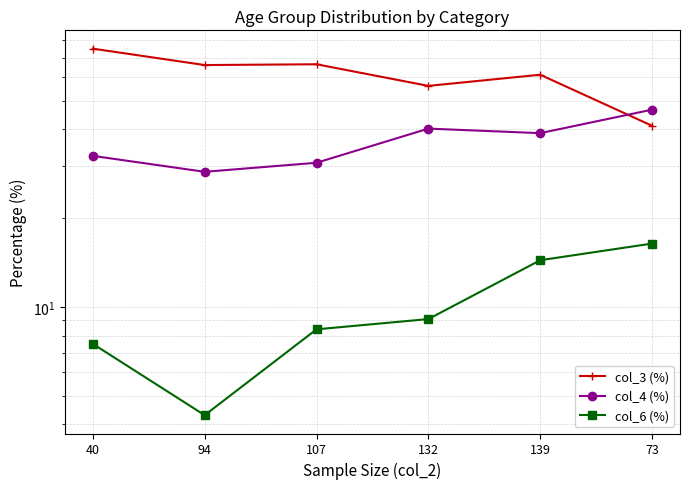

Rank the series by their average value, from lowest to highest.

col_6 (%), col_4 (%), col_3 (%)